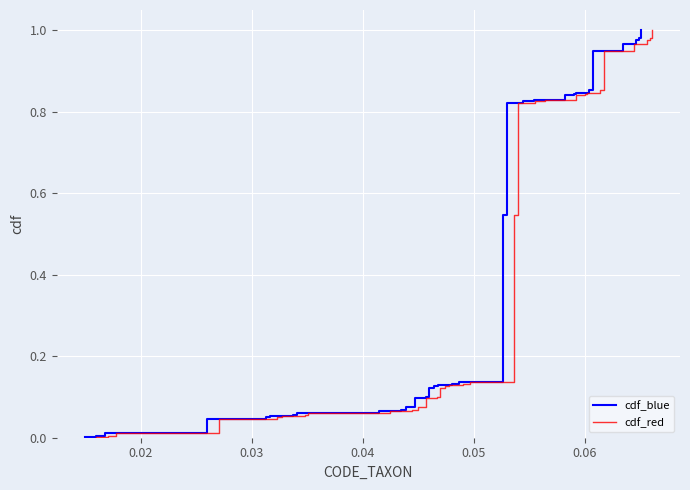

True or false: cdf_red and cdf_blue cross at least once.

False